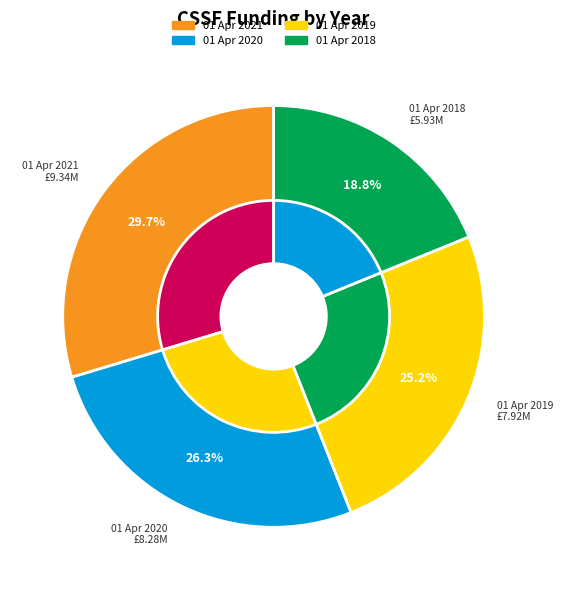

True or false: 01 Apr 2019 accounts for 40% of the total.

False